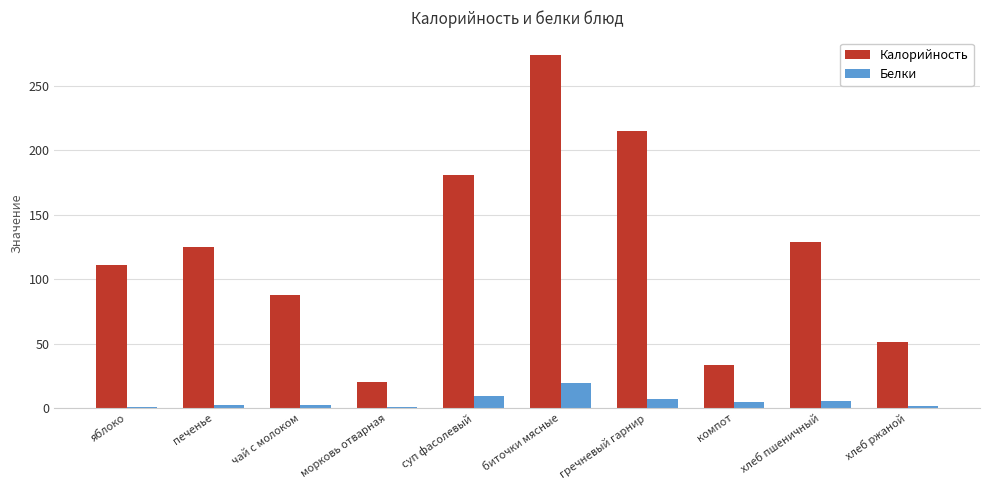

At which label does Белки reach its peak?

биточки мясные